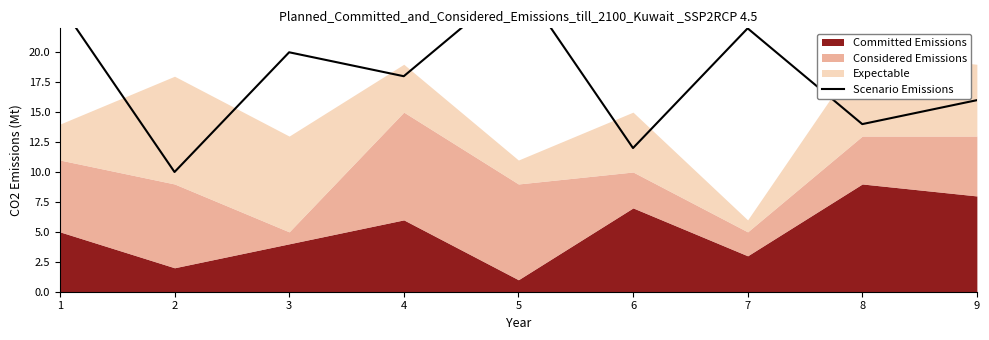

Reading right to left, list all the values displayed in this chart.

16	14	22	12	26	18	20	10	24